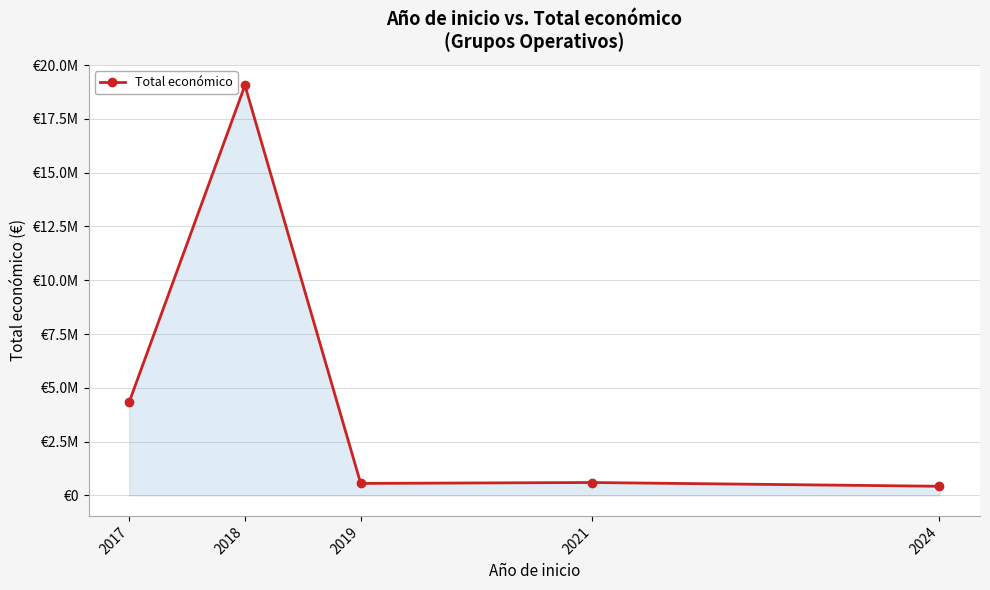

Is this an area chart (filled region under the line)?

Yes